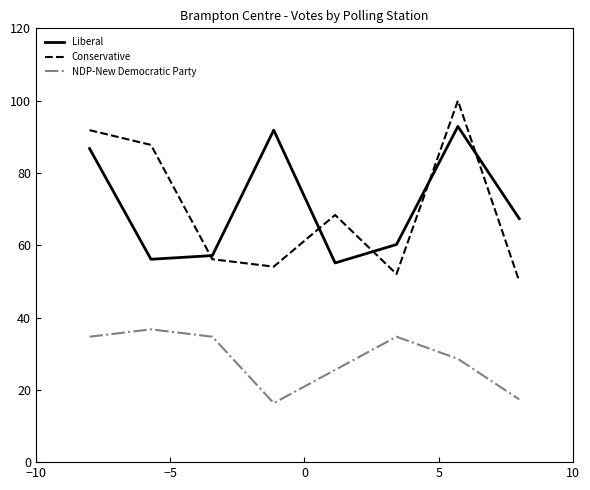

Rank the series by their maximum value, from highest to lowest.

Conservative, Liberal, NDP-New Democratic Party